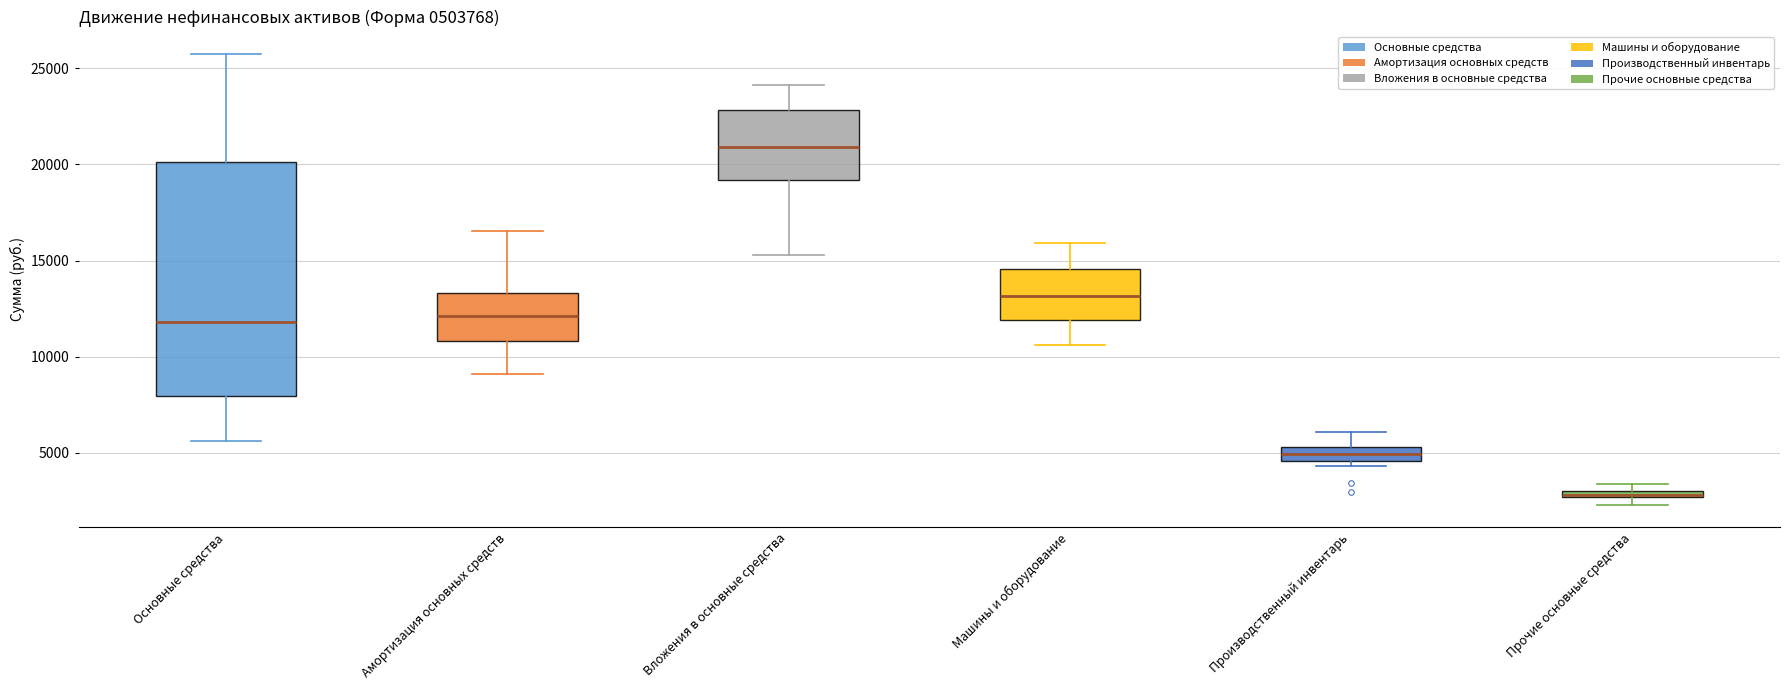

Which box's median line is the highest?

Вложения в основные средства